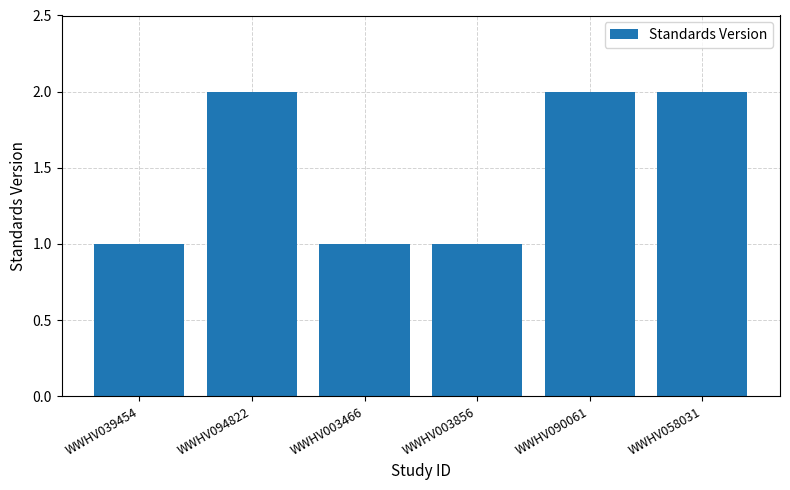

Are the bars horizontal?

No